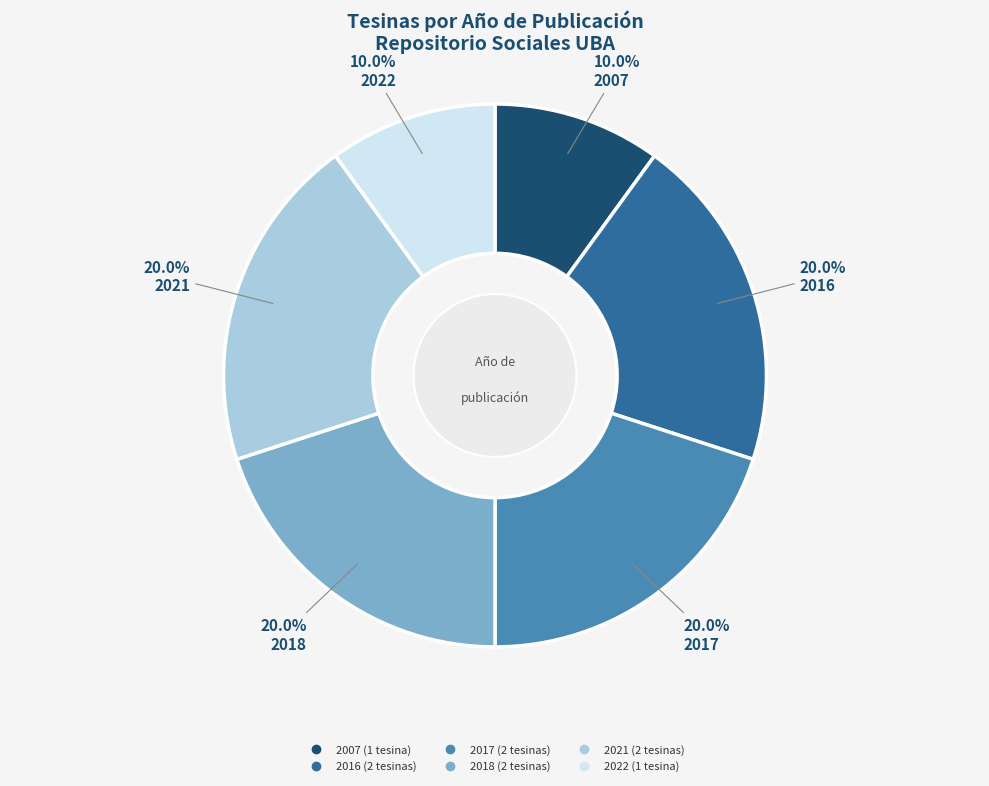

Is there a majority slice in this chart?

No